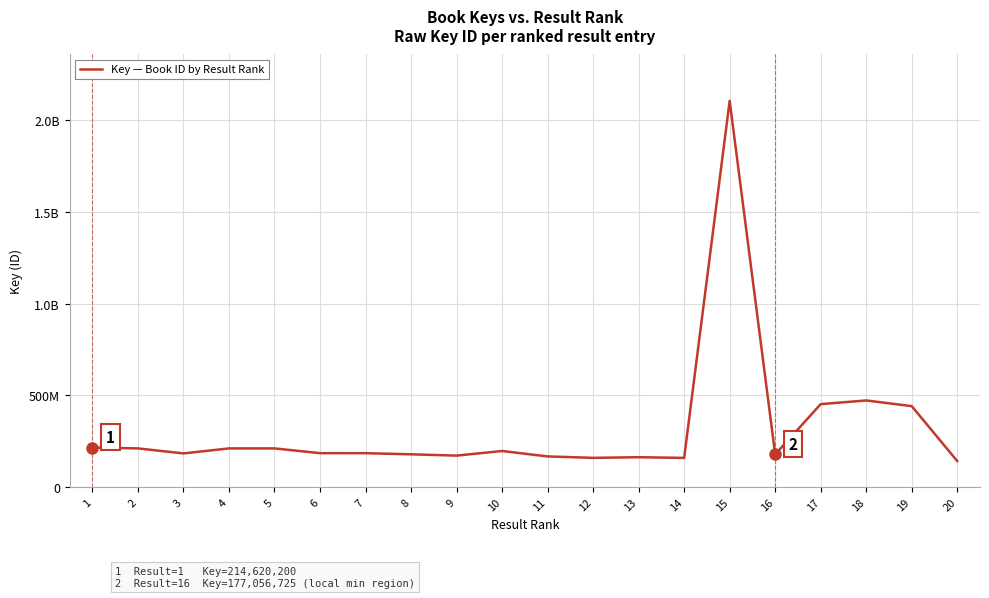

True or false: the data shows 61346325 at 3.

False